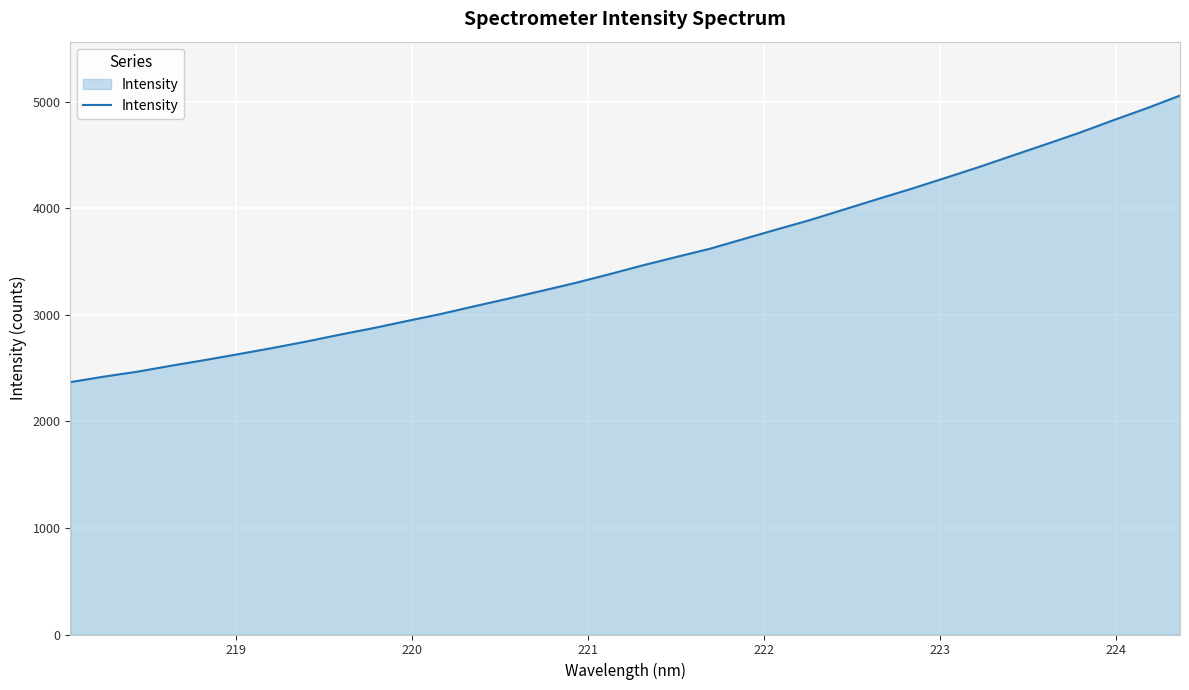

What is the average value?

3522.2